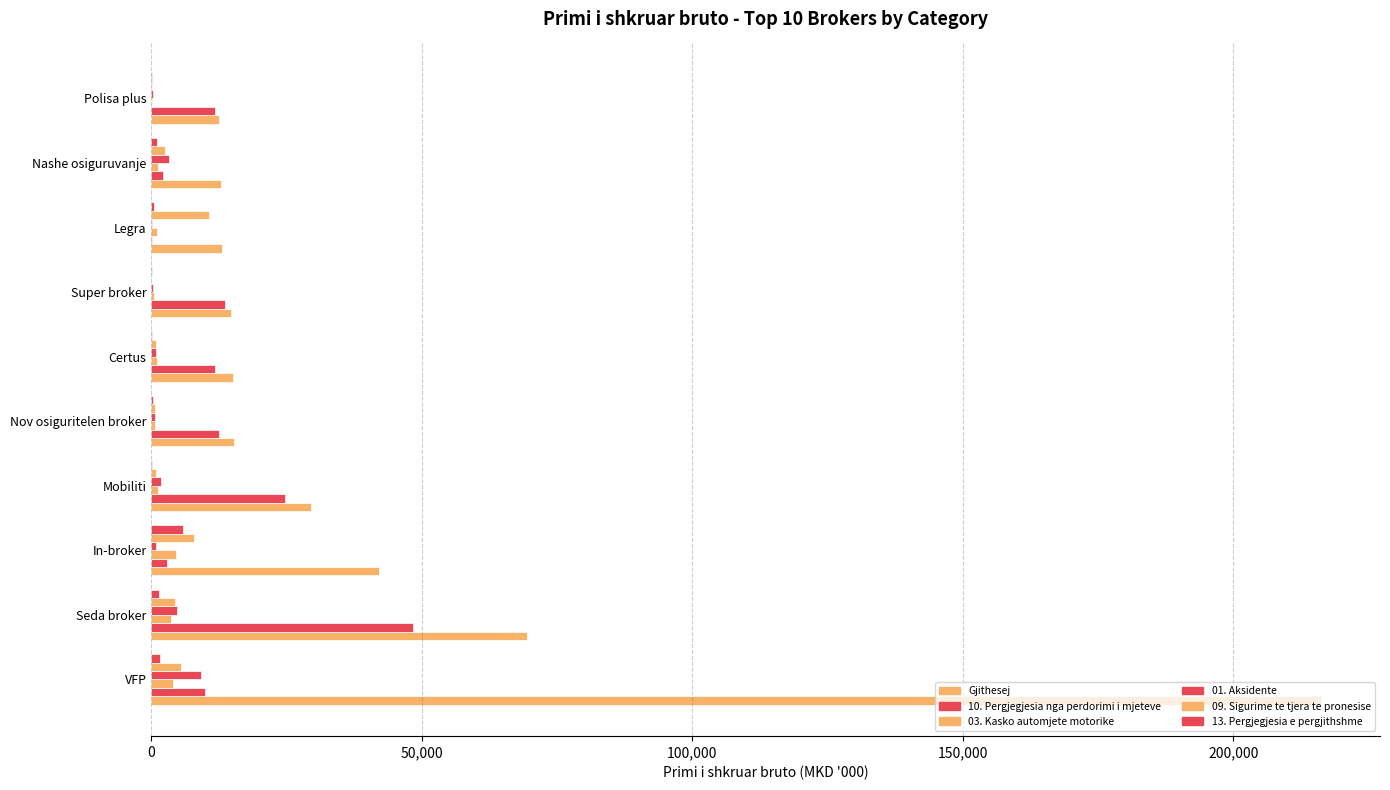

Count the number of data series in this chart.

6